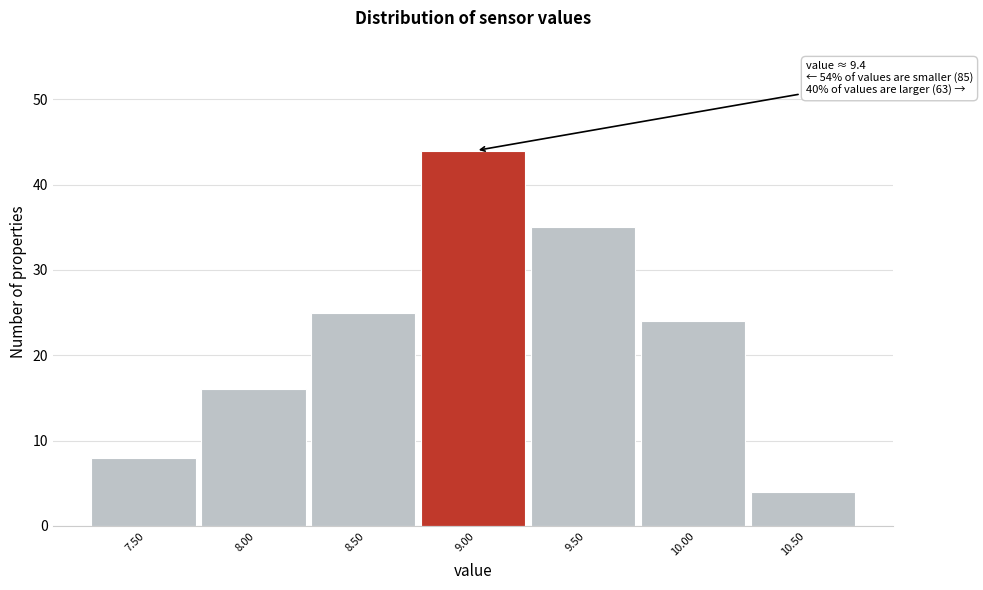

Reading left to right, transcribe all the data shown in this chart.

7.50=8	8.00=16	8.50=25	9.00=44	9.50=35	10.00=24	10.50=4